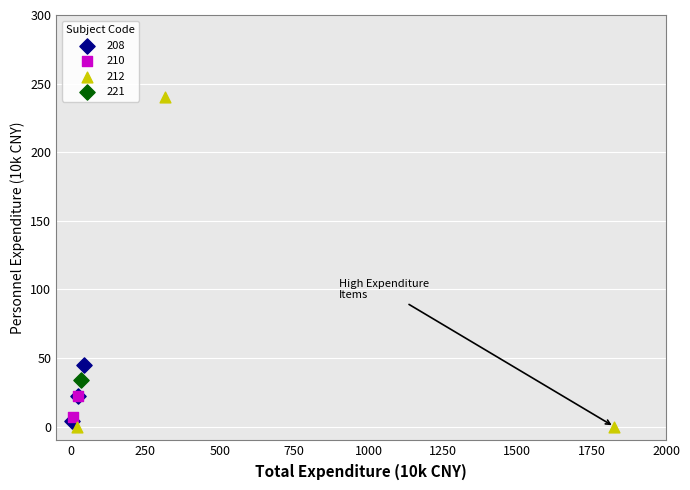

Which series reaches the maximum Y coordinate?

212